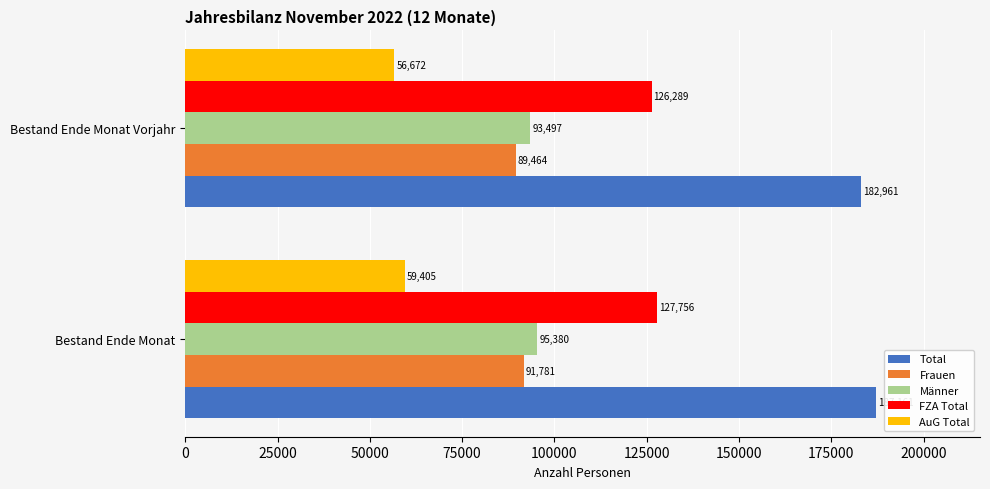

What is the sum of all FZA Total values?

254045